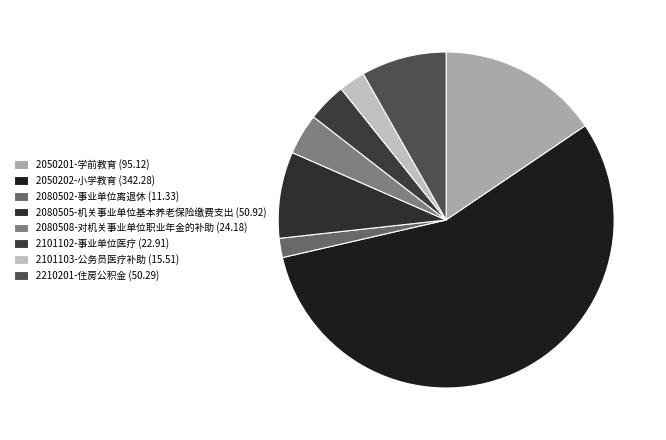

Do 2101102-事业单位医疗 (22.91) and 2050201-学前教育 (95.12) together represent more than half of the pie?

No